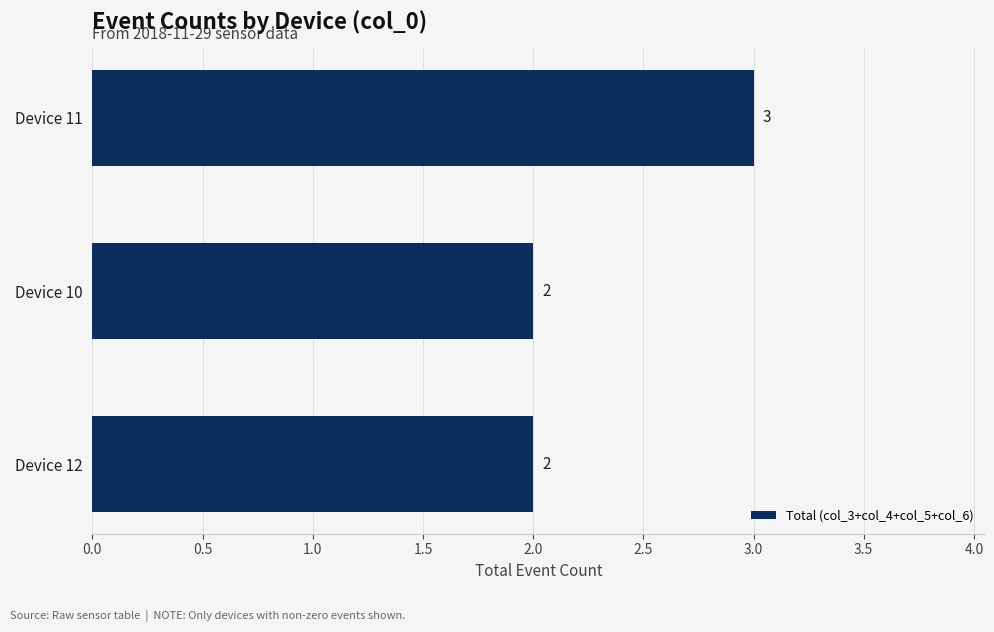

True or false: the data shows 1 at Device 10.

False